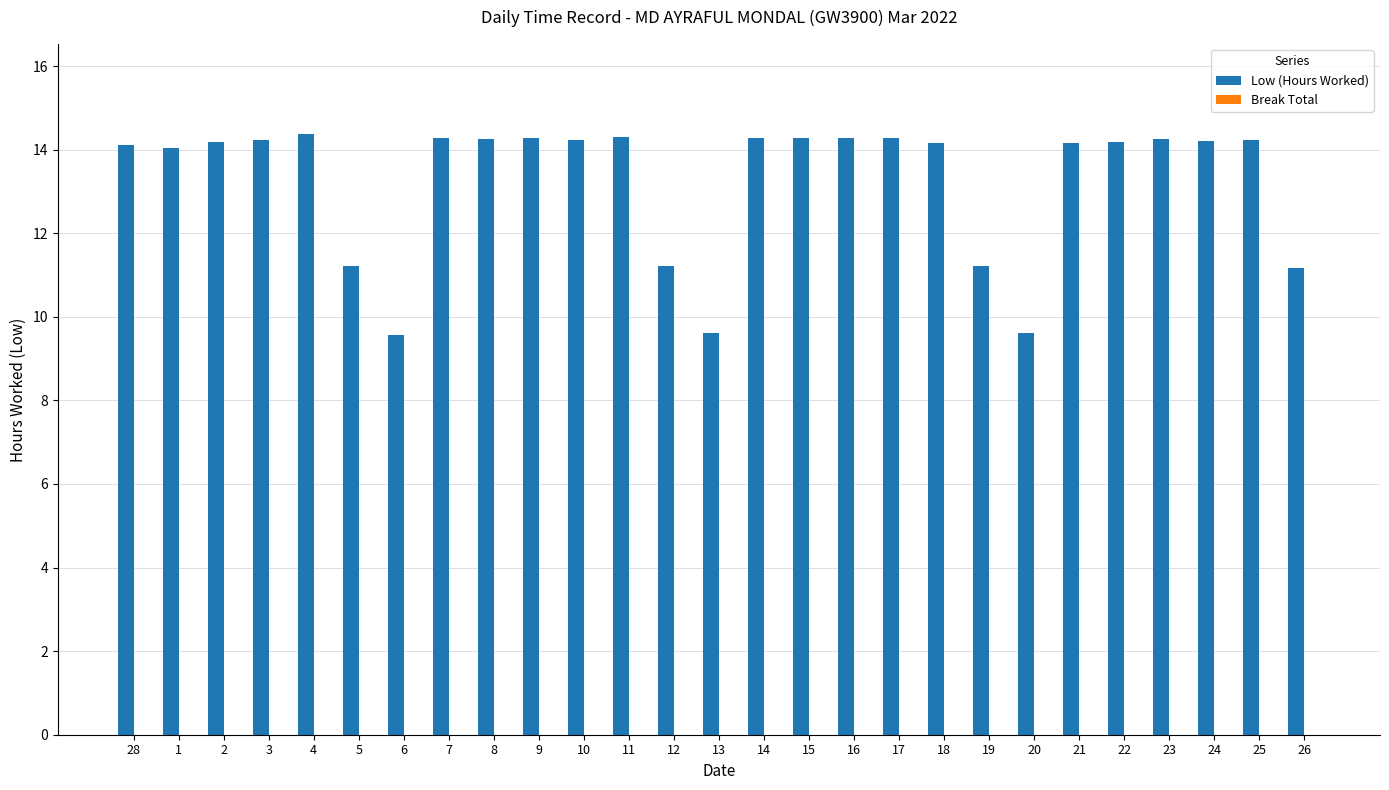

What is the ratio of the value at 3 to the value at 23?

1.0